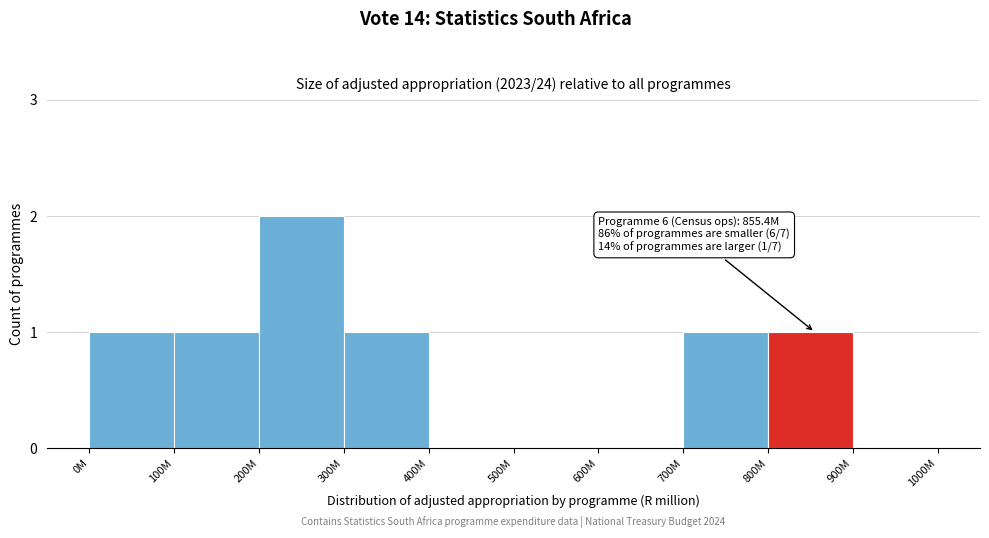

Reading right to left, list all the values displayed in this chart.

900M=0	800M=1	700M=1	600M=0	500M=0	400M=0	300M=1	200M=2	100M=1	0M=1